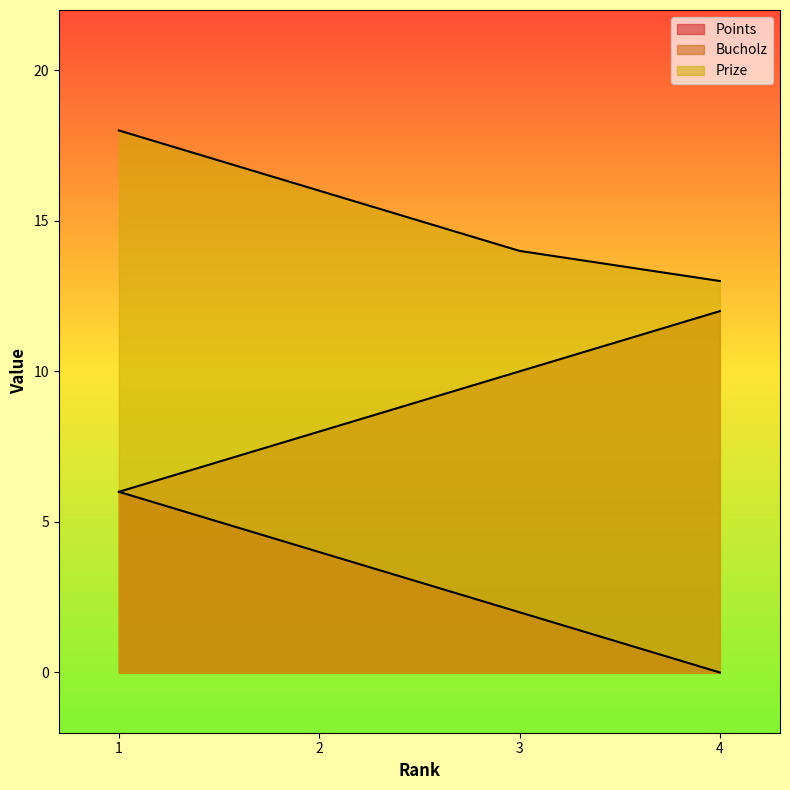

Where is Bucholz nearest to the value 9?

2